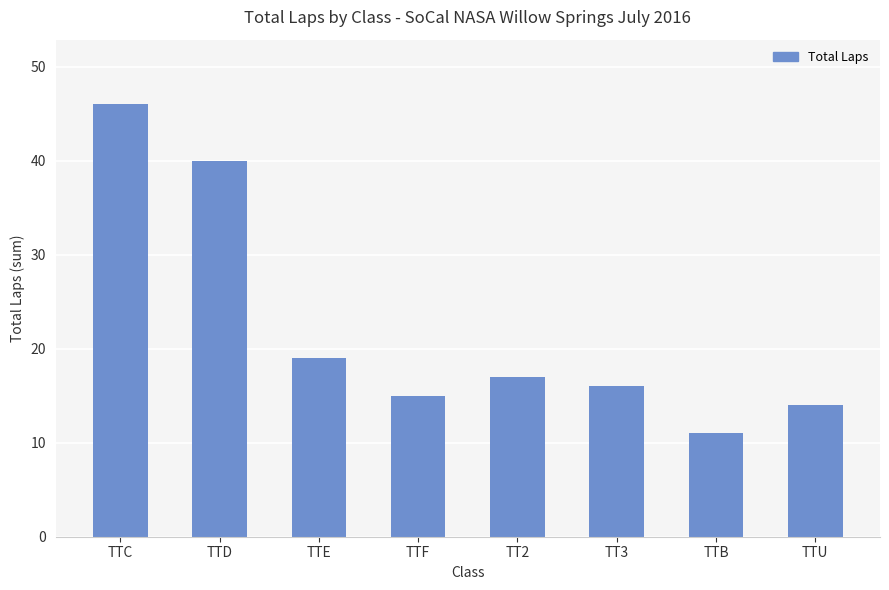

What is the label of the 6th bar from the left?

TT3